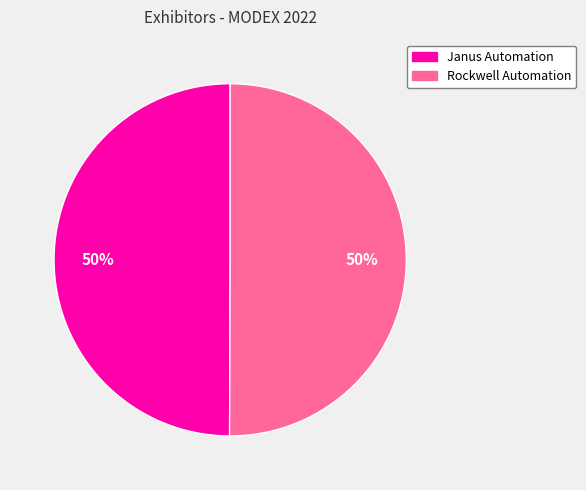

To the nearest percent, what is the combined percentage of Janus Automation and Rockwell Automation?

100%